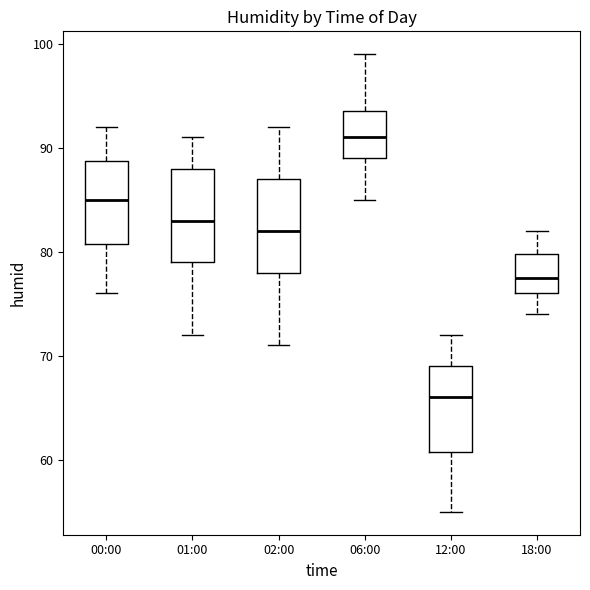

Which box's median line is the lowest?

12:00